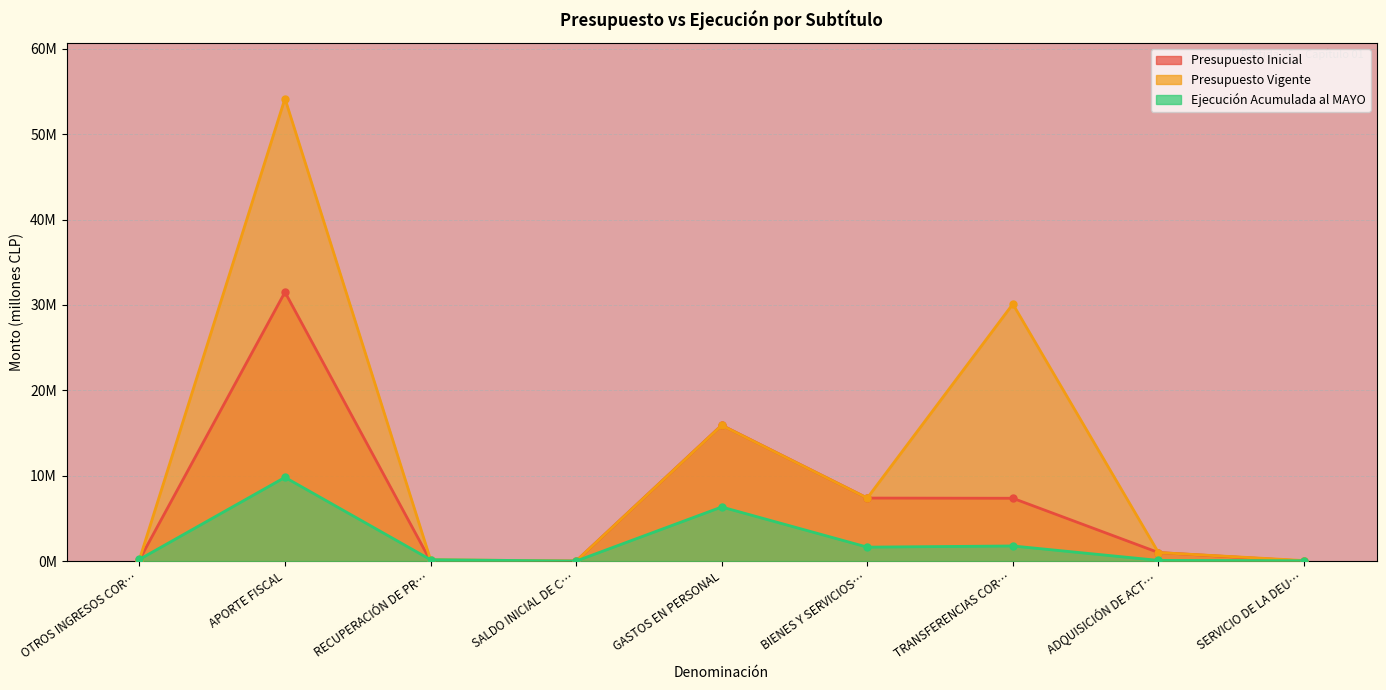

What is the sum of all Presupuesto Vigente values?

108.9